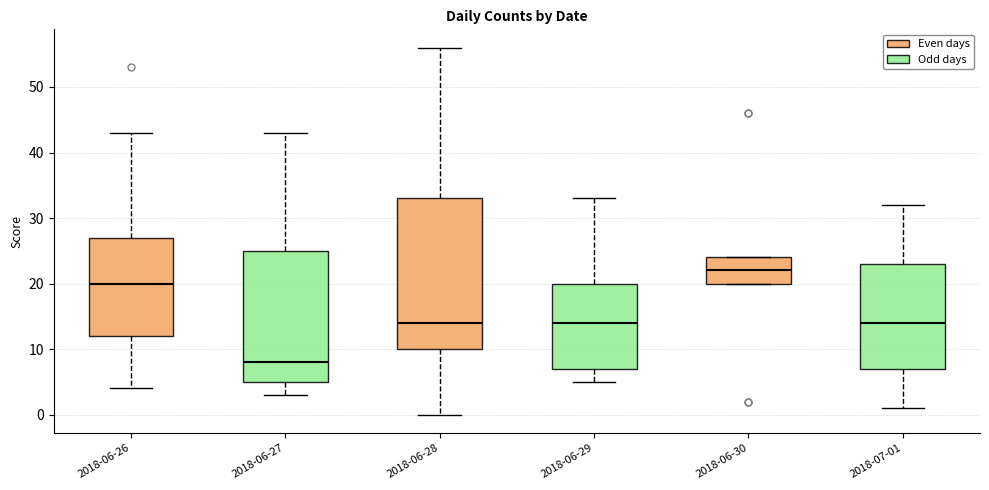

Where is the lower edge of the box for 2018-06-30 on the y-axis? The values are not printed on the chart, so give them approximately, as read against the axis.

20